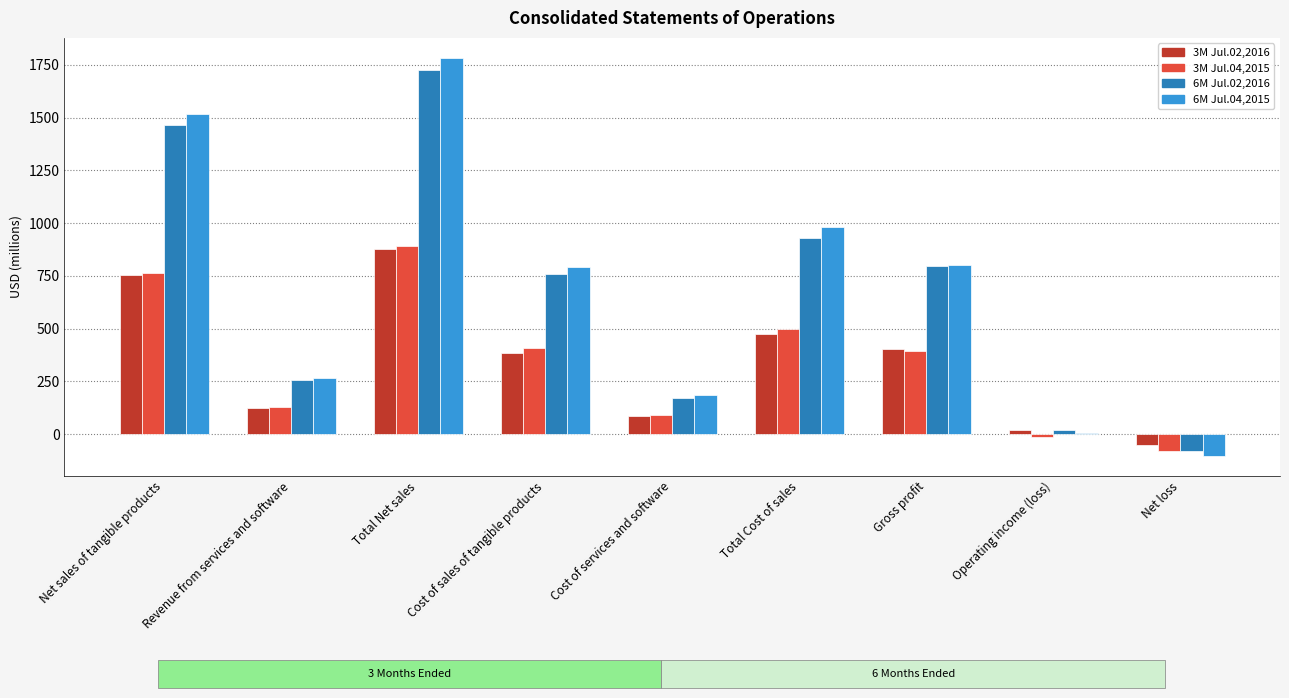

How many groups of bars are there?

9